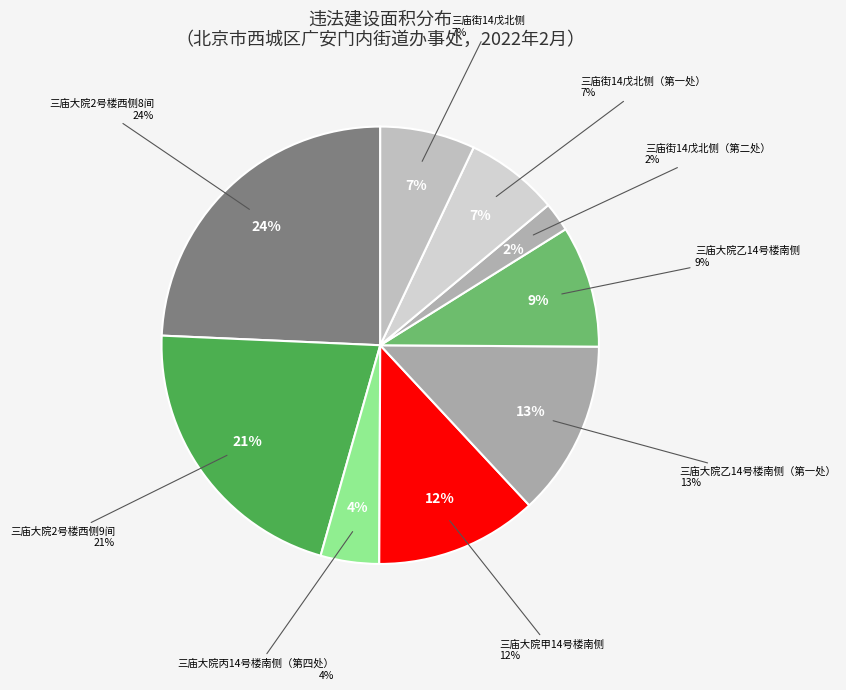

To the nearest percent, what is the average slice percentage?

11%